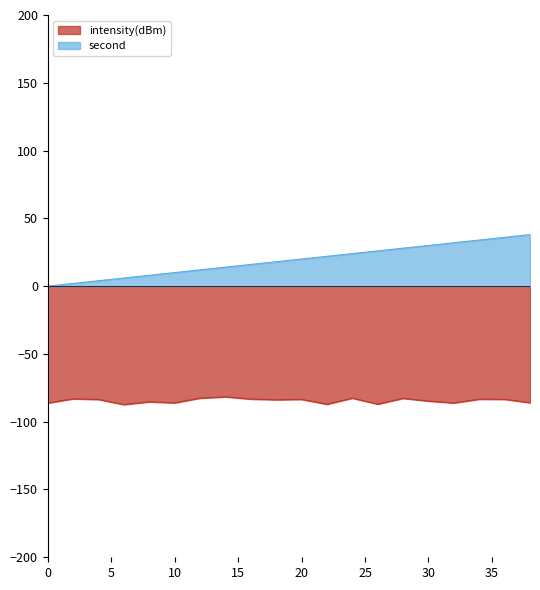

What is the value of the second point at the 5th from the left?

8.0